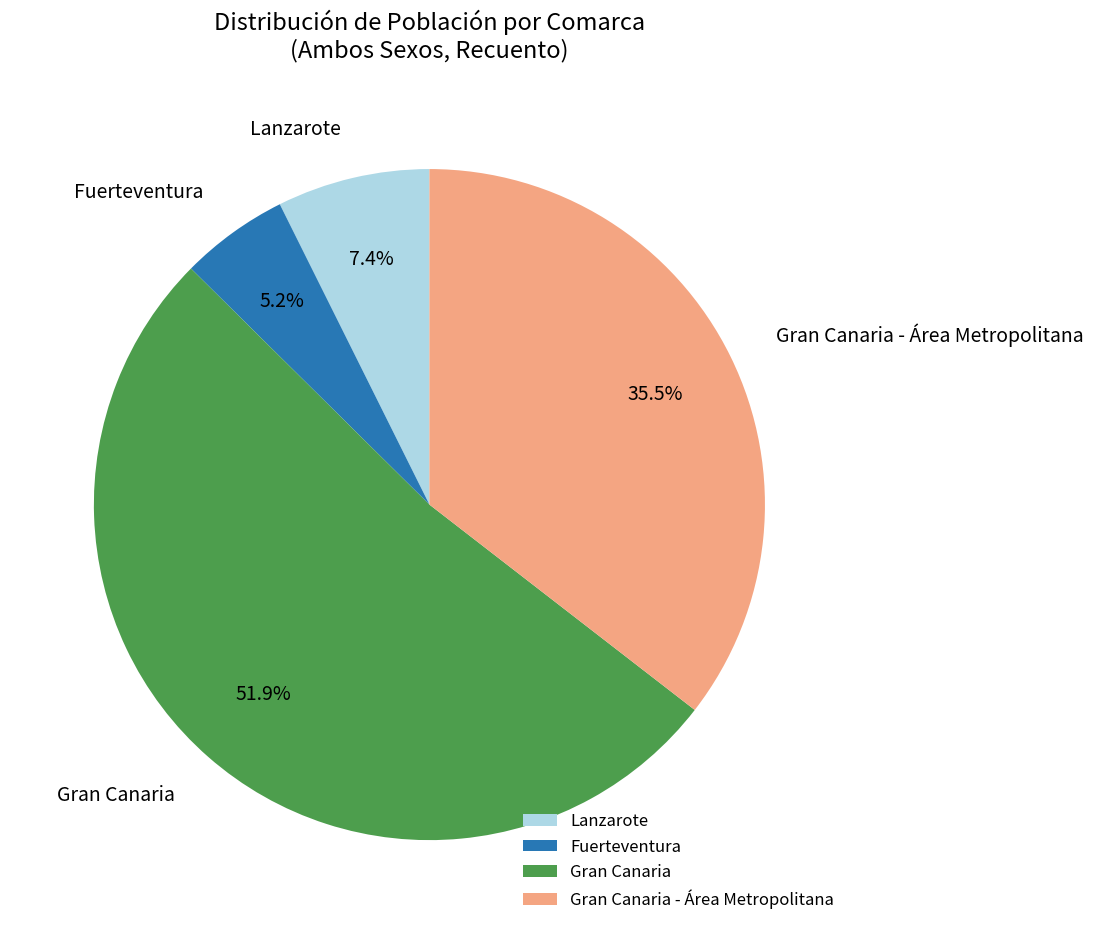

The Gran Canaria slice represents 38% of the pie. True or false?

False